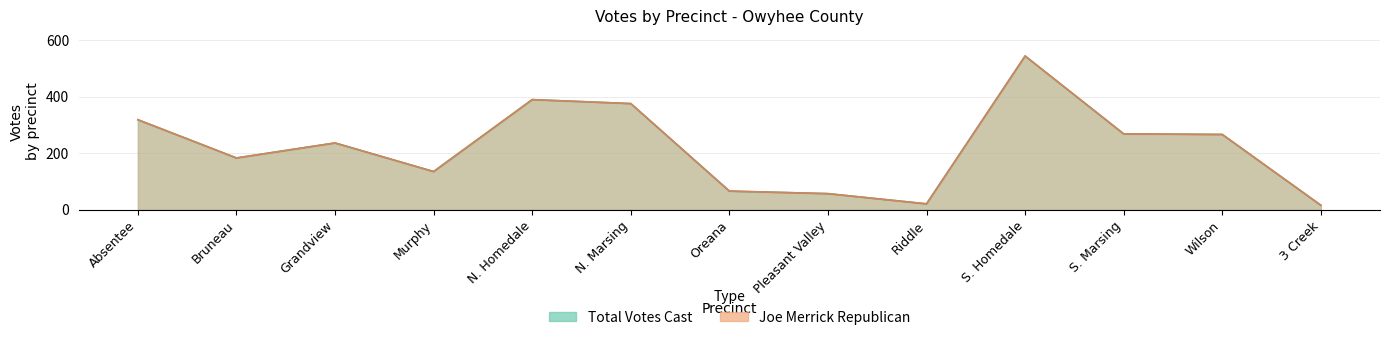

What is the minimum value for Joe Merrick Republican?

16